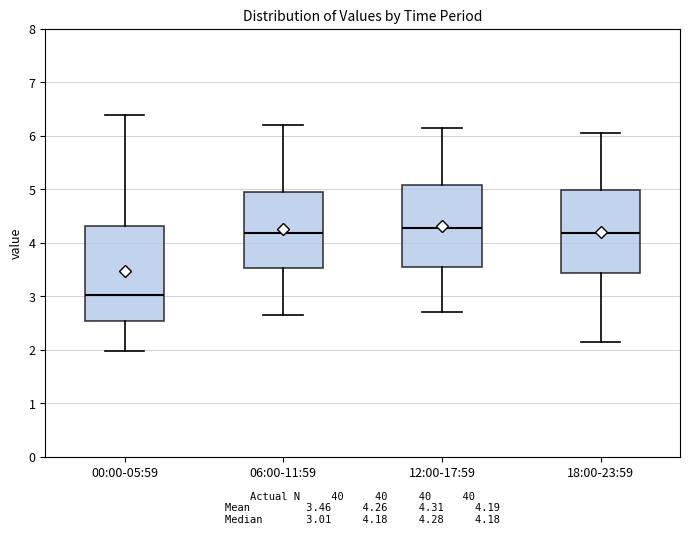

Which box has the lowest median line?

00:00-05:59